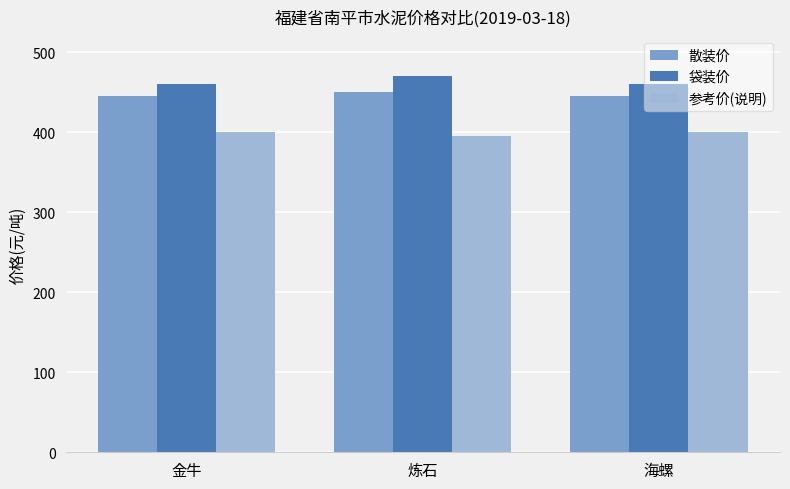

What is the approximate value of 参考价(说明) at 炼石?

395